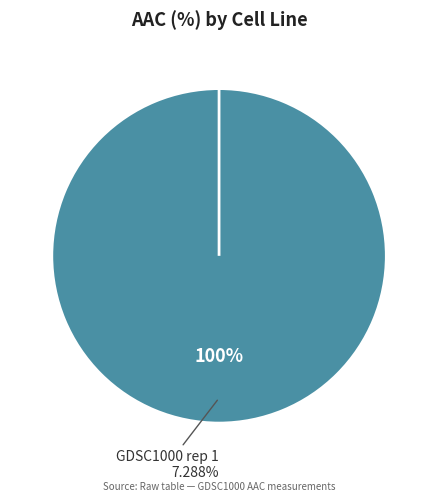

To the nearest percent, what is the difference between the GDSC1000 rep 1 and GDSC1000 rep 2 slice percentages?

100%